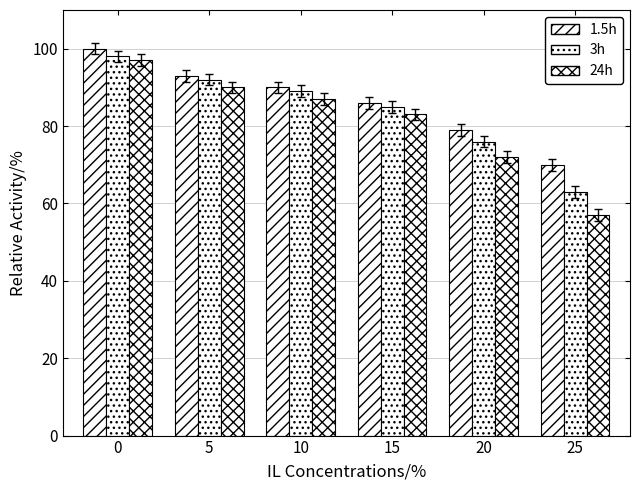

How many data points in 3h are less than 89?

3